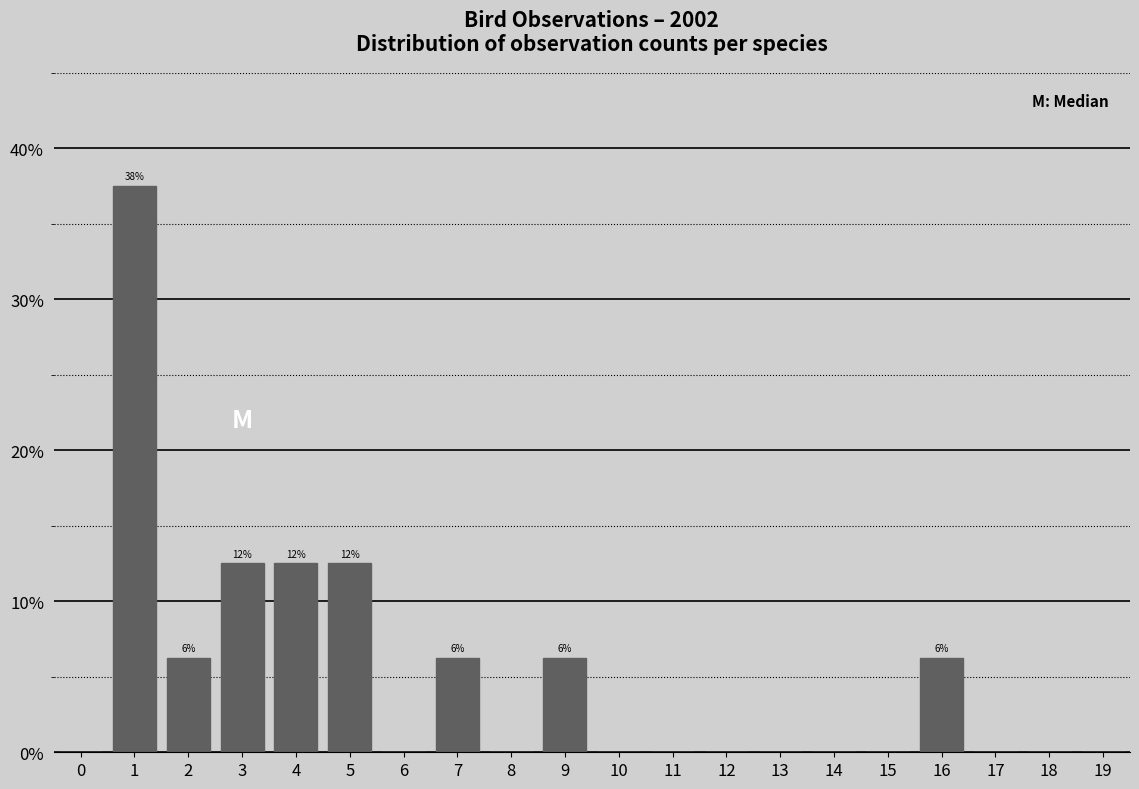

The chart shows a value of 21.1 at 17. True or false?

False